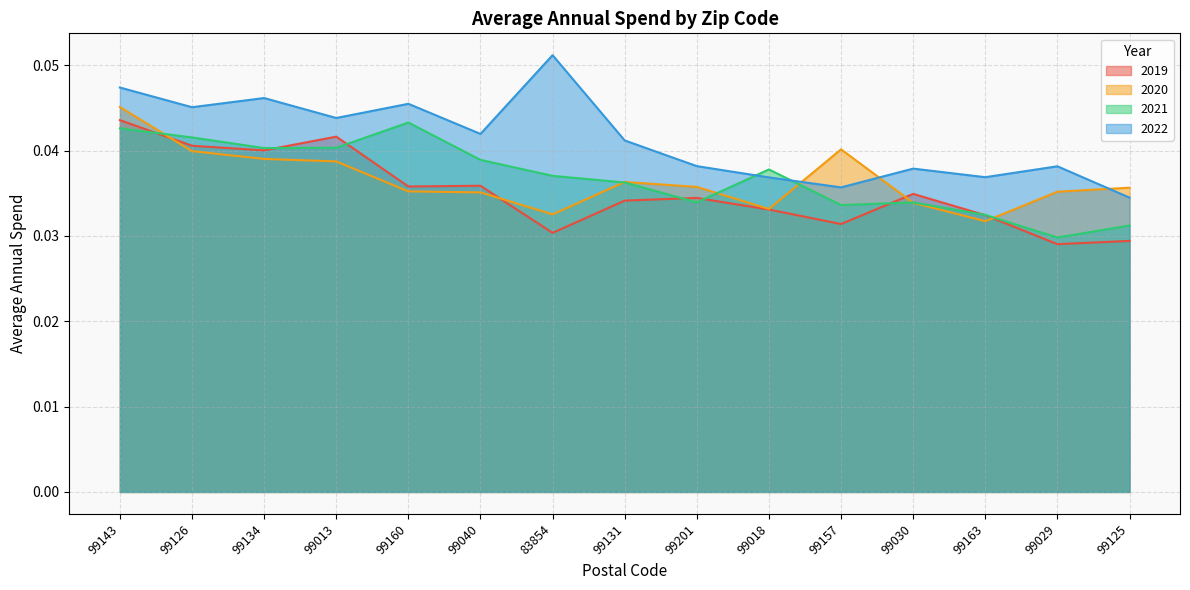

What is the sum of the 2019 values at 99126 and 99134?

0.1